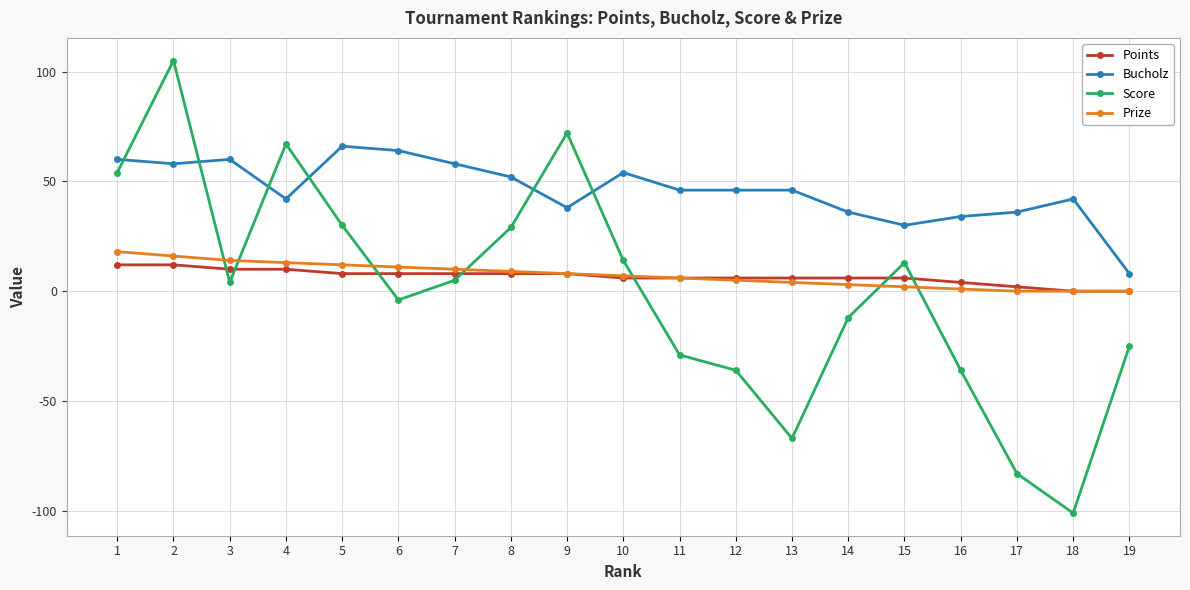

What is the total value across all series at 18?

-59